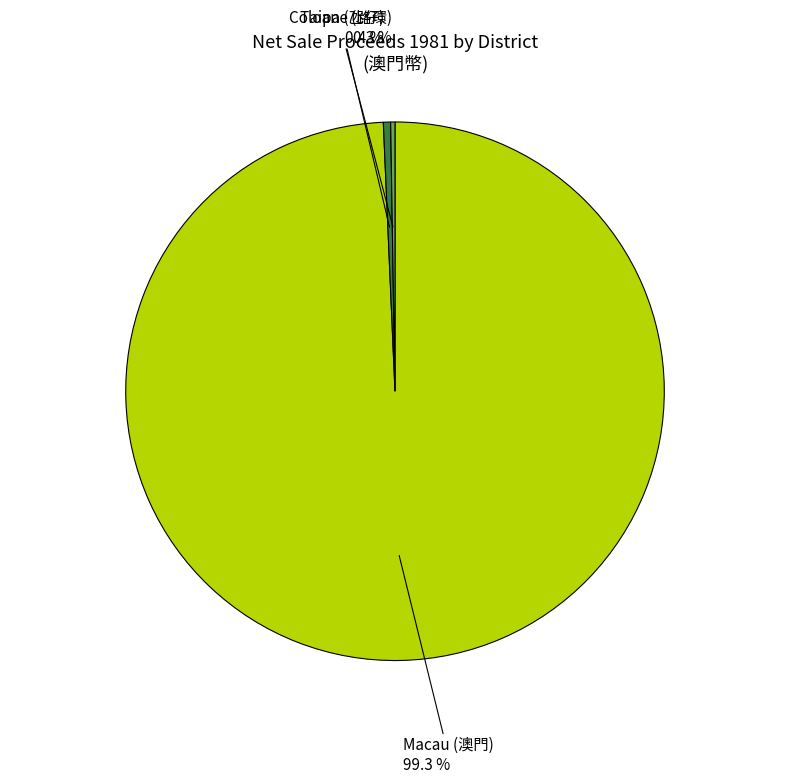

Is there a majority slice in this chart?

Yes